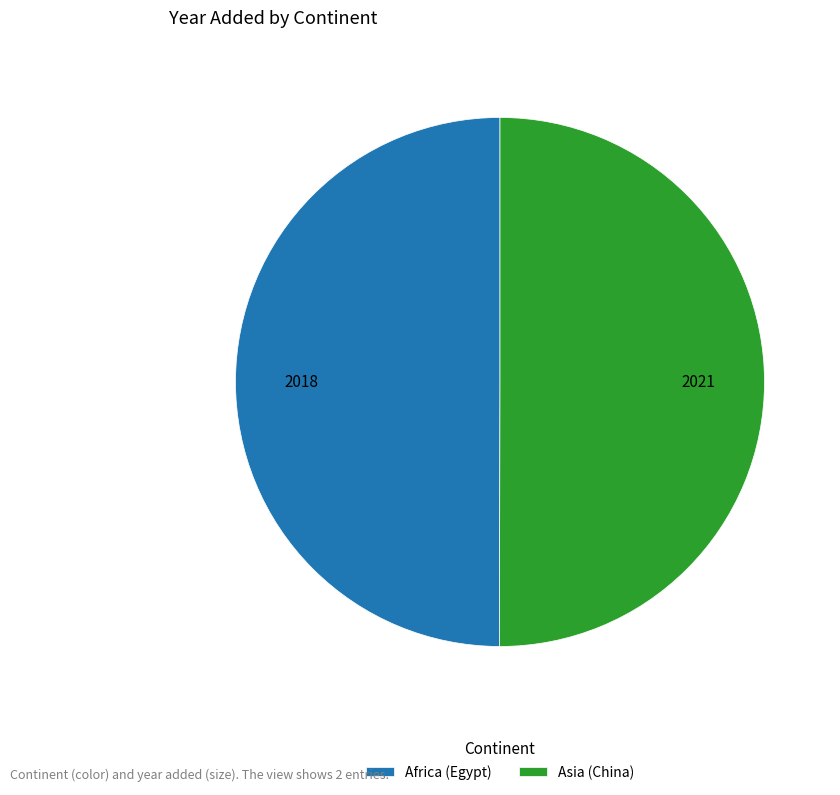

Is it true that Asia (China) is 50% of the pie?

True